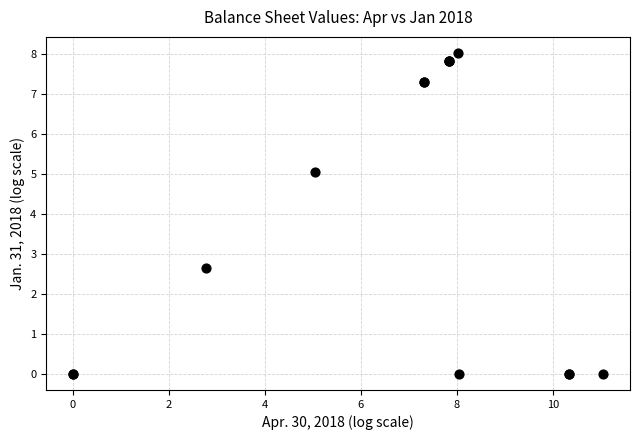

What Y value in the scatter plot is closest to 4?

5.1